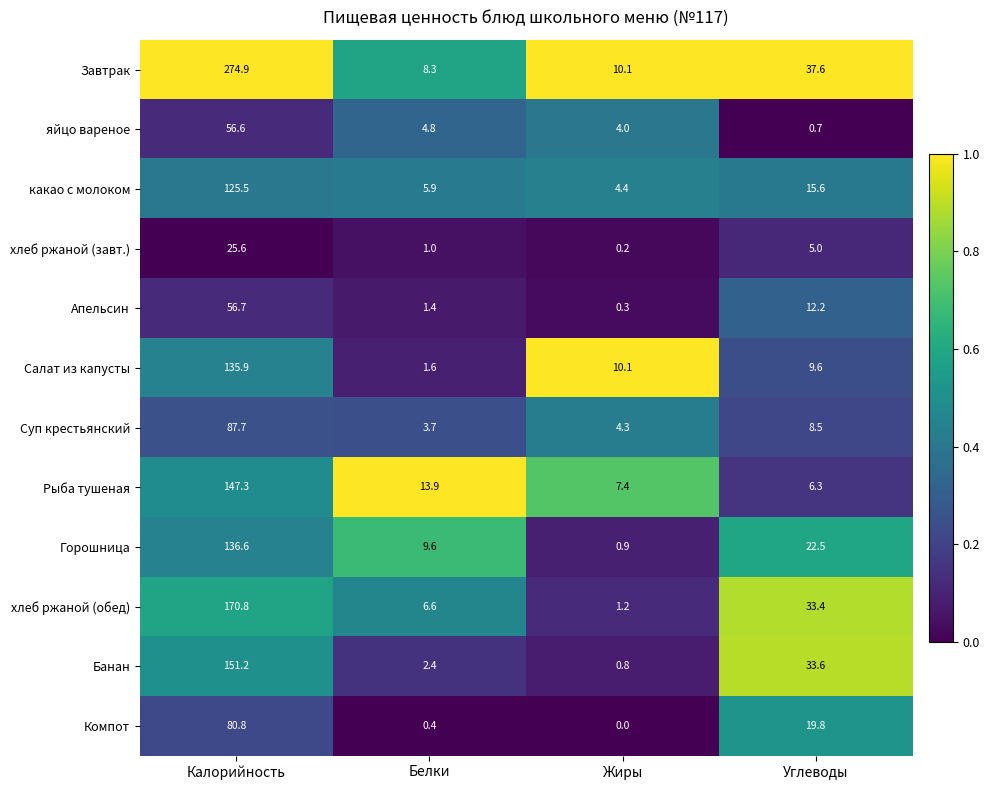

What is the spread (max minus min) of values at Углеводы?

36.9